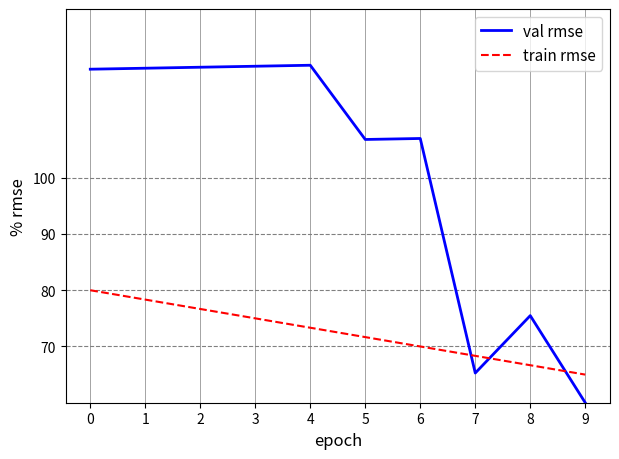

What is the difference between the val rmse values at 3 and 5?

13.0